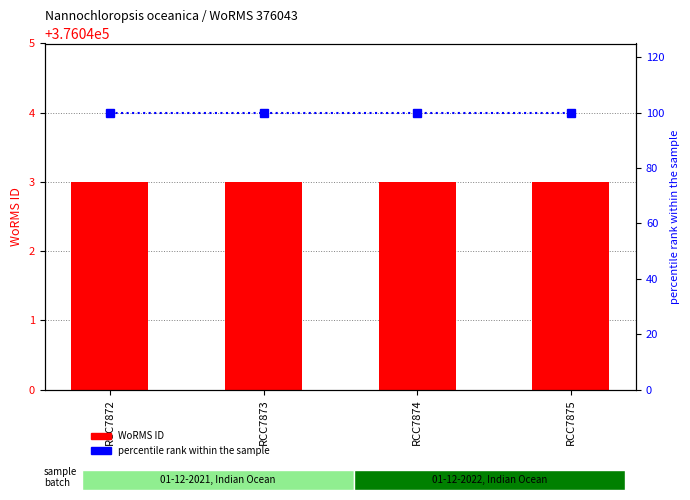

The value of WoRMS ID at RCC7873 is 376043. True or false?

True